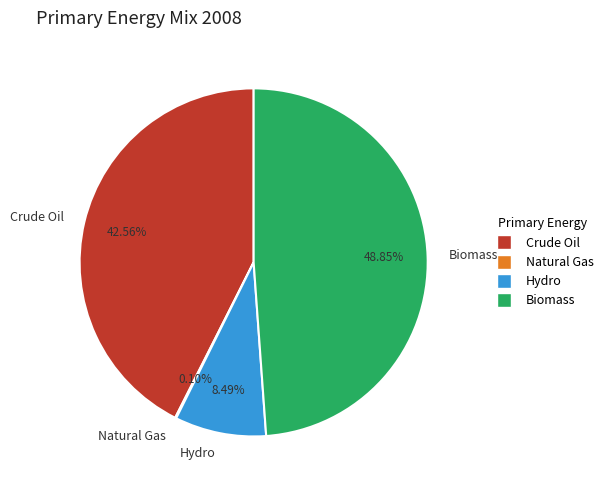

Does Hydro account for over 50% of the chart?

No